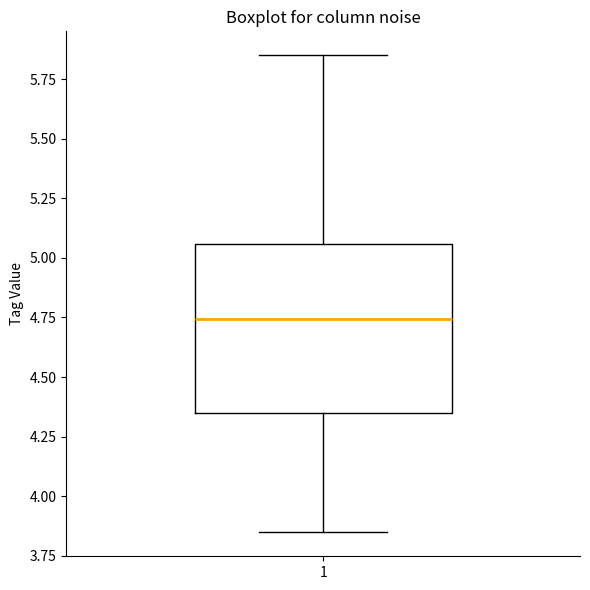

Transcribe this box plot: give where the median line is, the range the box spans, and where the two whiskers end, as read against the y-axis. The values are not printed on the chart, so give them approximately, as read against the axis.

median 4.75, box 4.35 to 5.05, whiskers 3.85 to 5.85